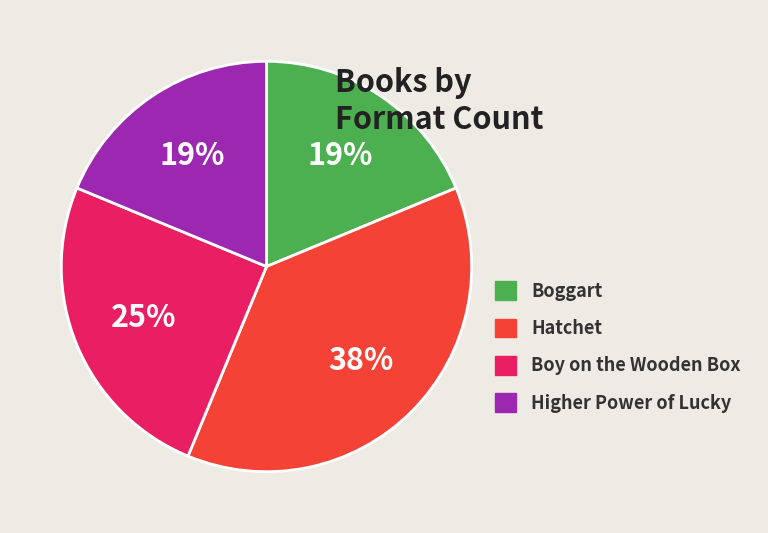

Is the sum of Boy on the Wooden Box and Higher Power of Lucky greater than half?

No